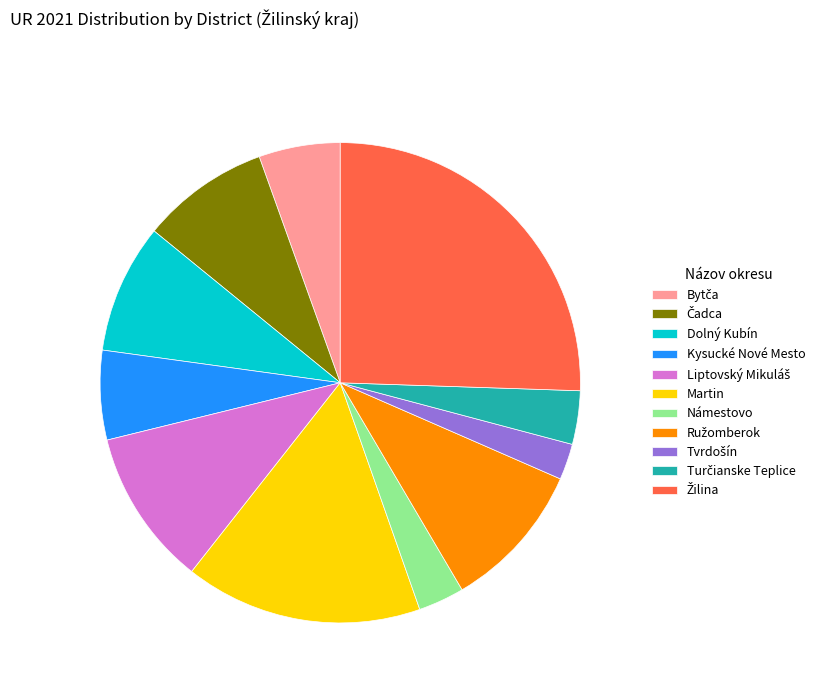

Is Martin the majority of the pie?

No